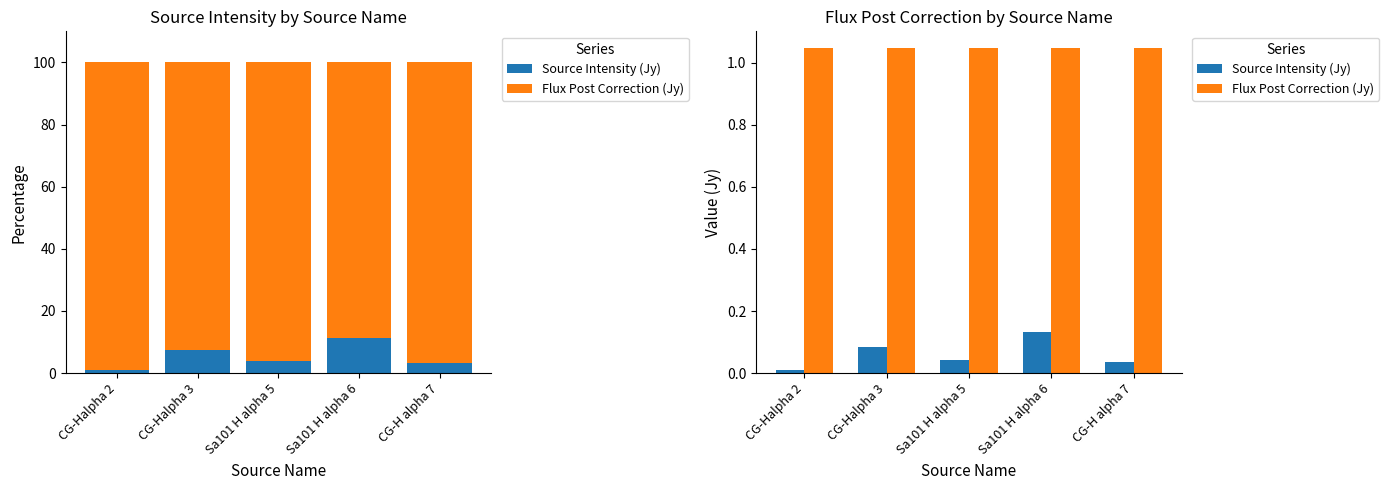

Between CG-H alpha 7 and CG-Halpha 3, which is larger?

CG-Halpha 3